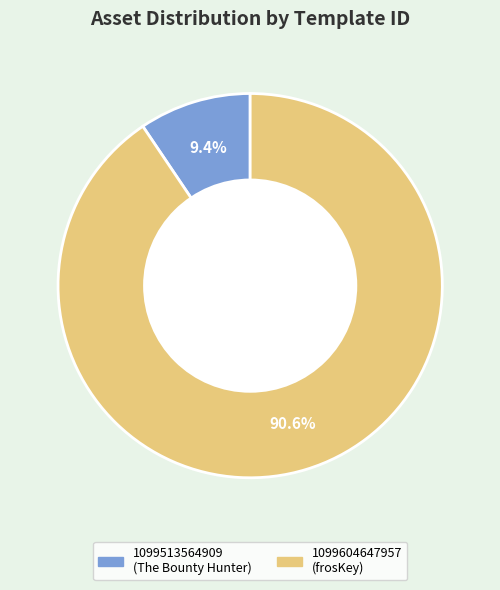

The 1099513564909 slice represents 2% of the pie. True or false?

False